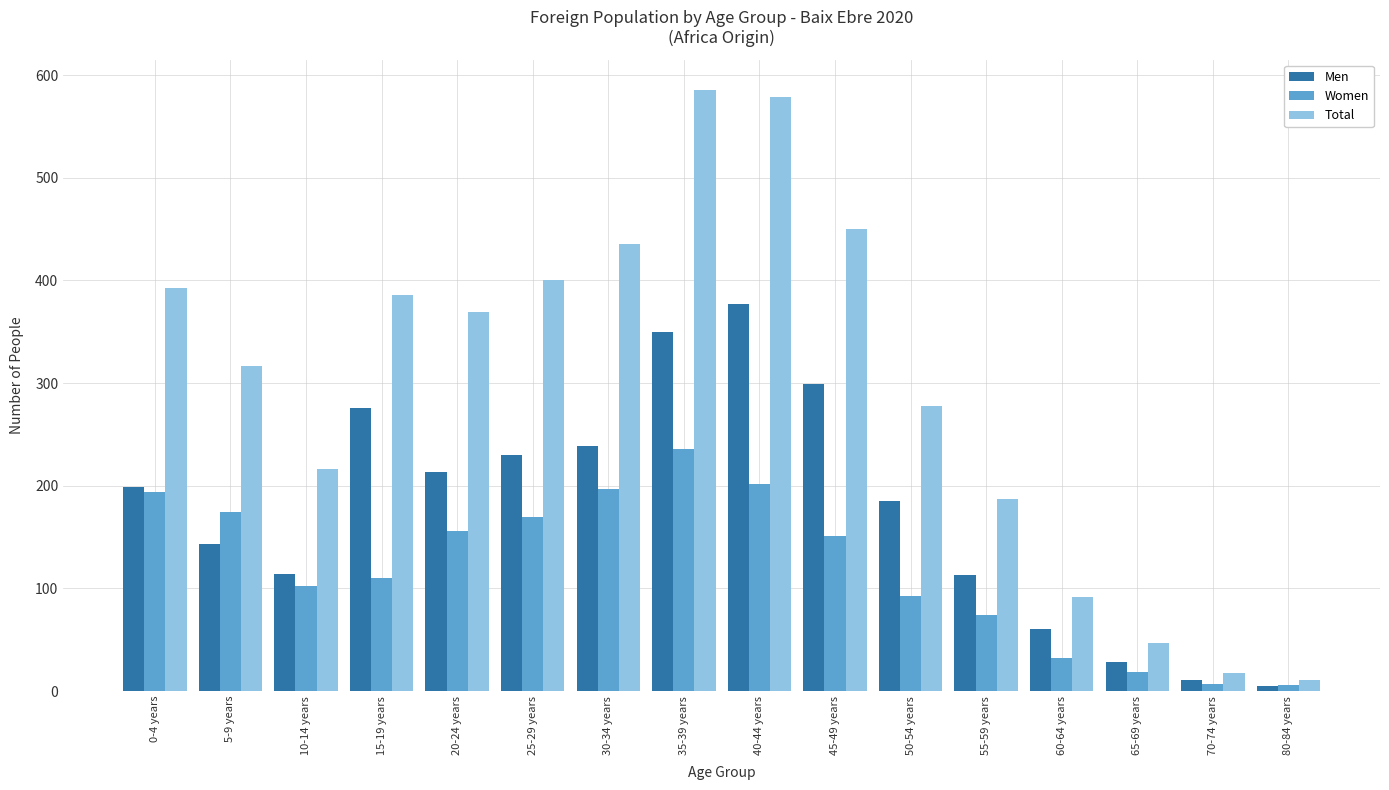

Between 45-49 years and 50-54 years, which series saw the biggest shift?

Total